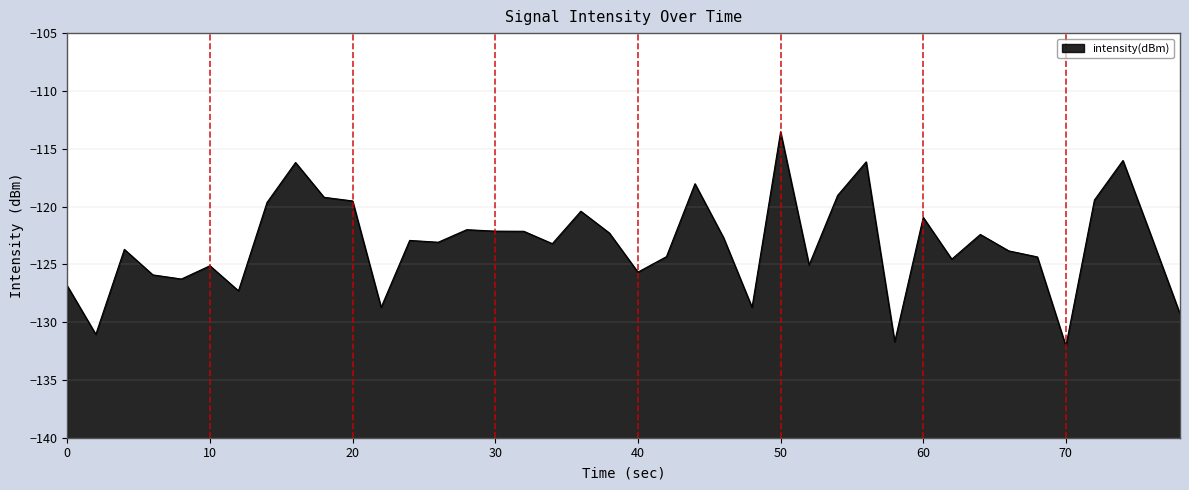

How many series are shown in this chart?

1